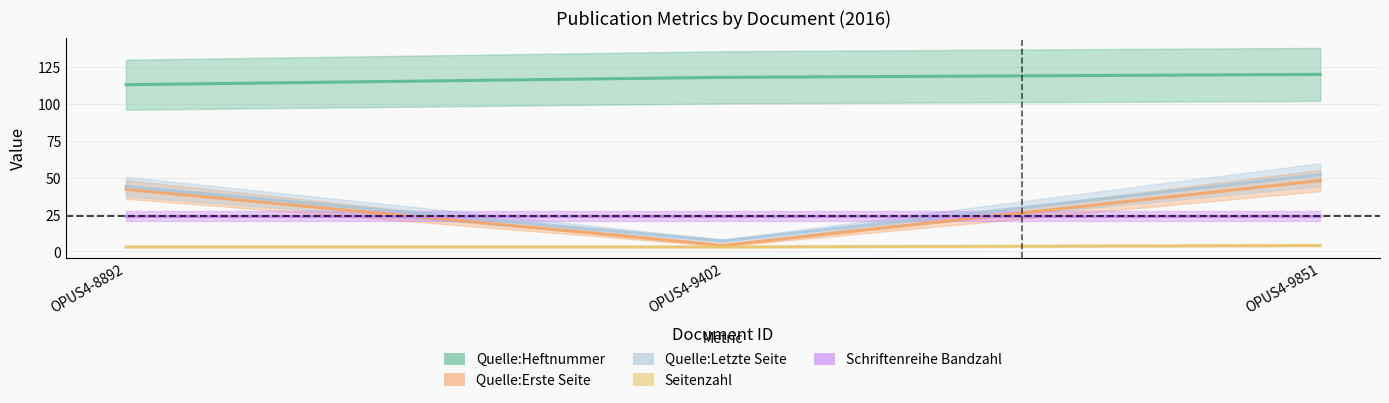

What is the approximate value of Quelle:Erste Seite at OPUS4-9851?

48